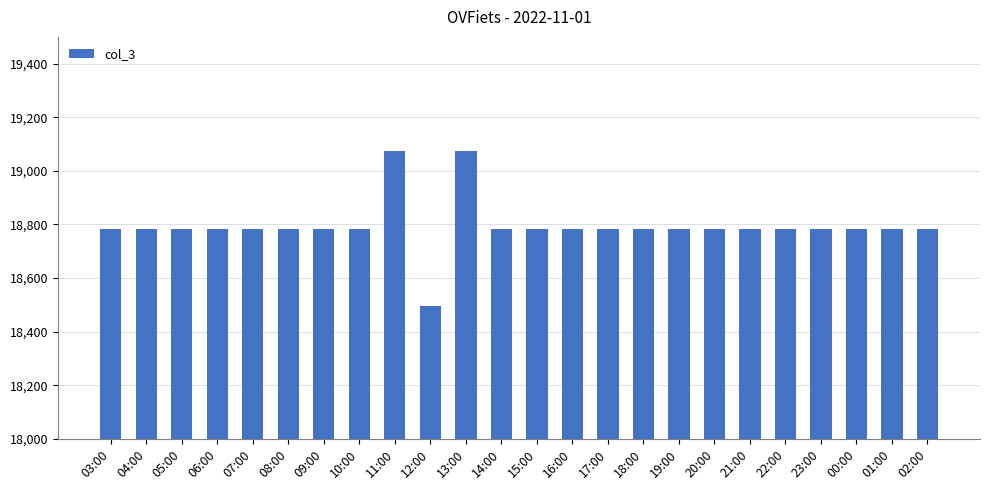

What is the difference between the maximum and minimum values?

578